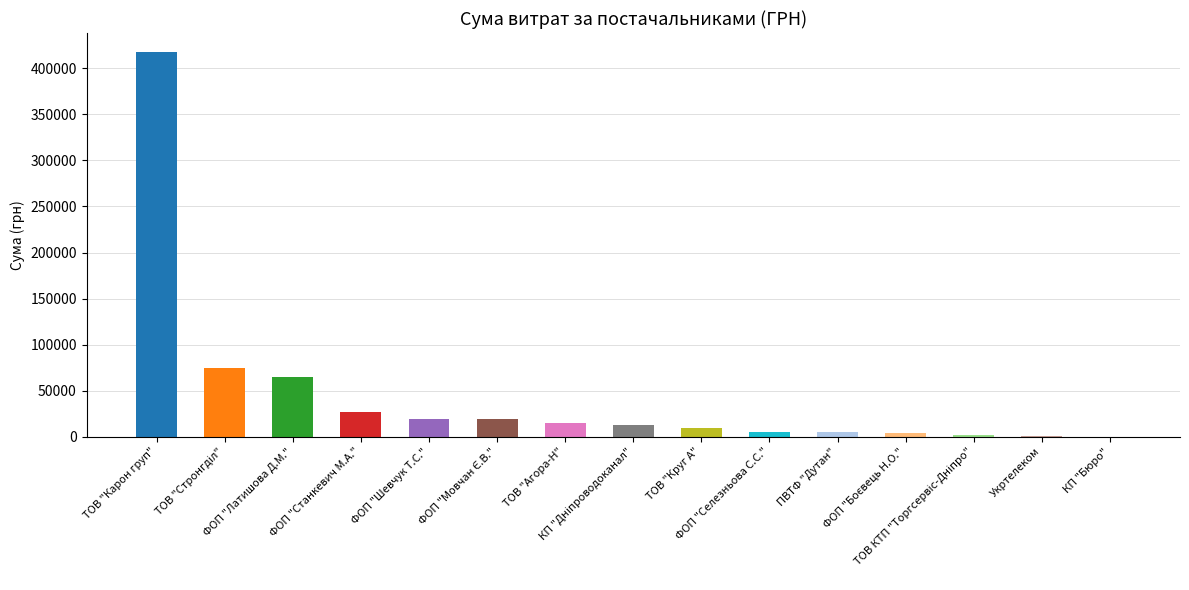

What is the change in value from ФОП "Шевчук Т.С." to ПВТФ "Дутан"?

-14739.5